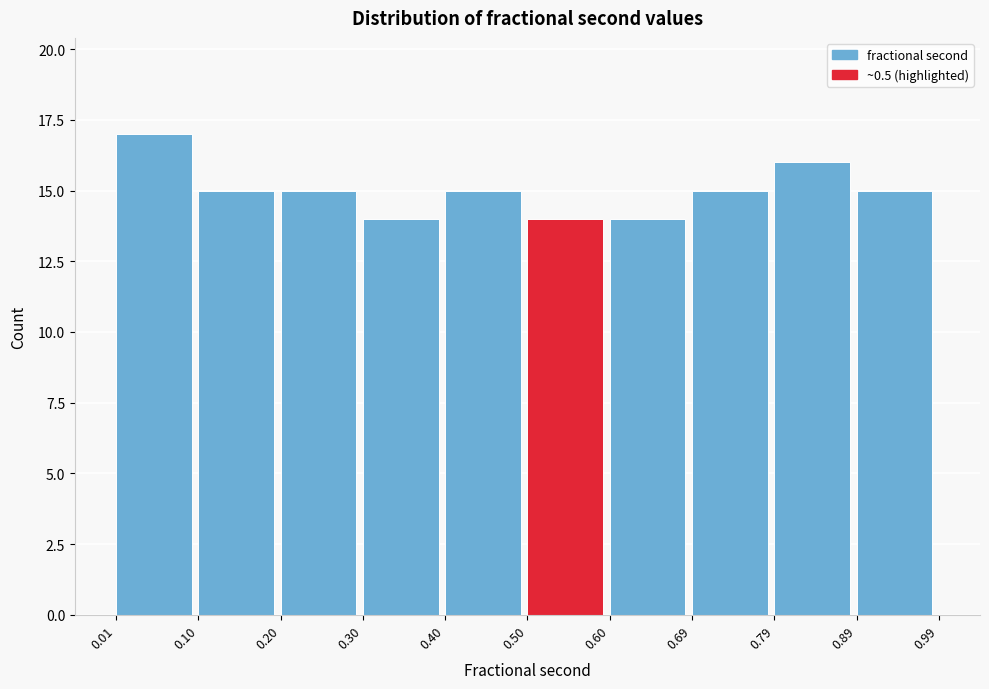

Which range on the x-axis has the tallest bar?

0.01 to 0.10